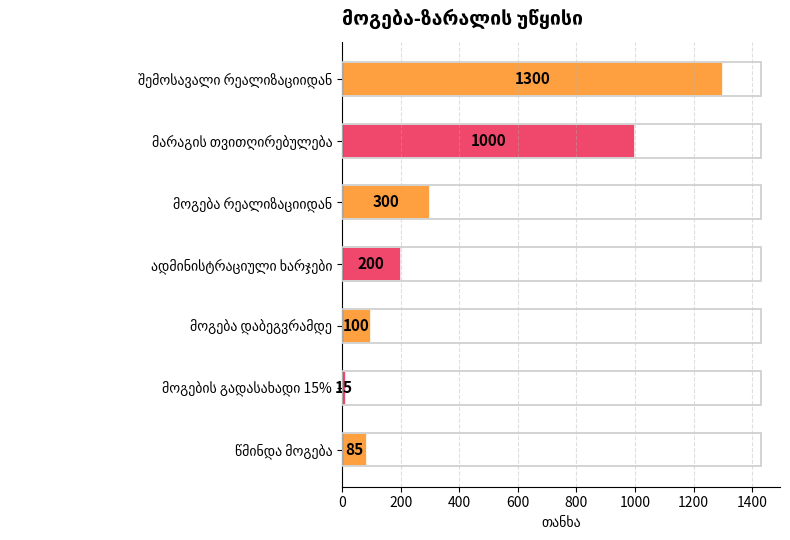

What is the difference between the second highest and minimum values?

985